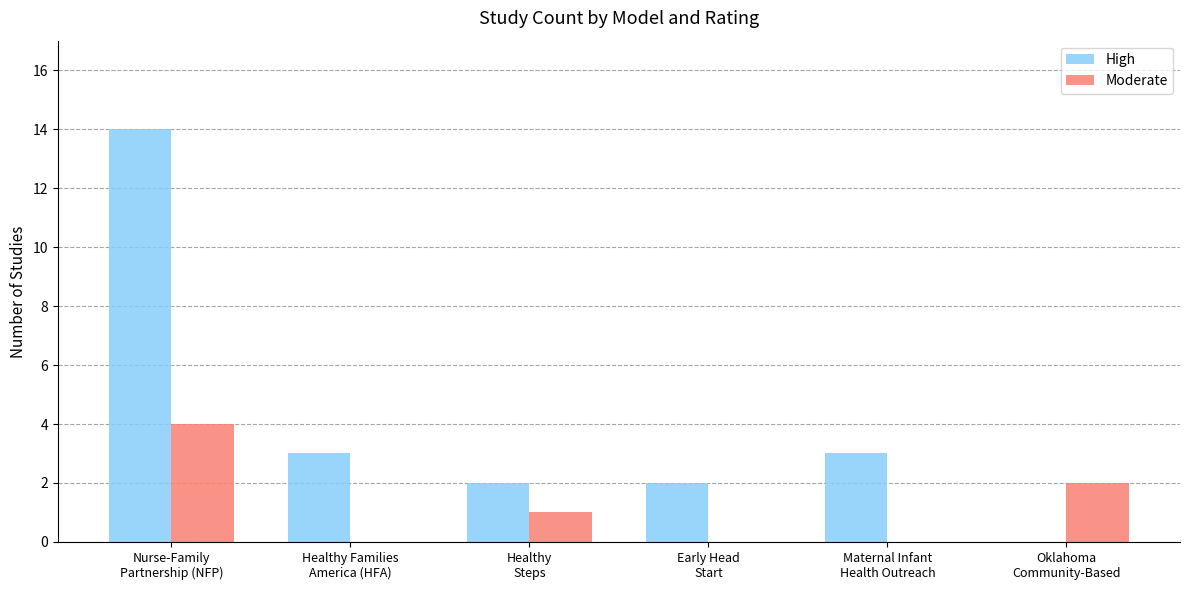

At which label does Moderate reach its peak?

Nurse-Family
Partnership (NFP)